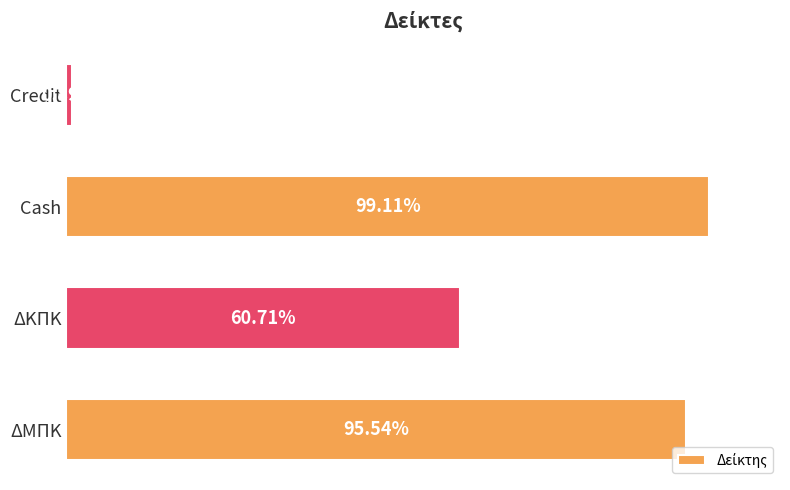

Are the bars horizontal?

Yes